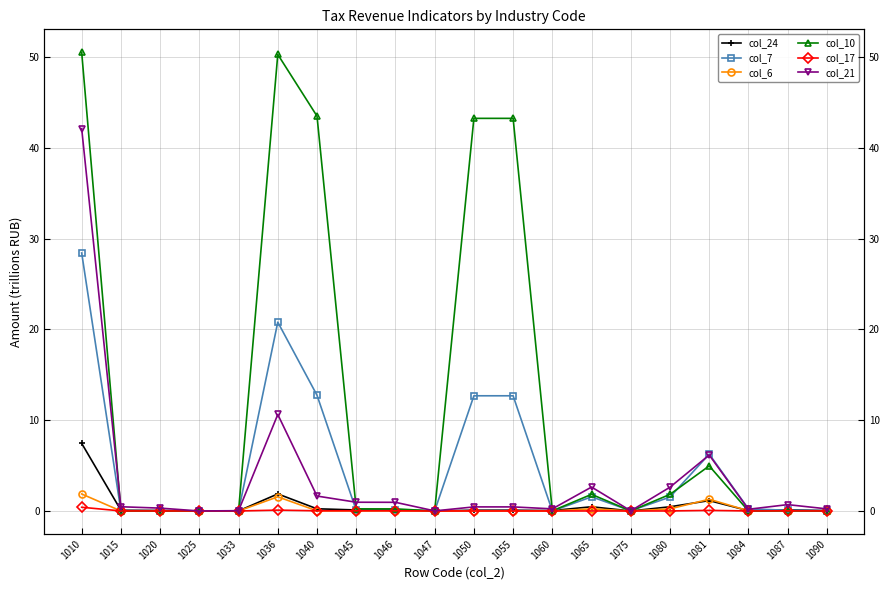

How many series are shown in this chart?

6